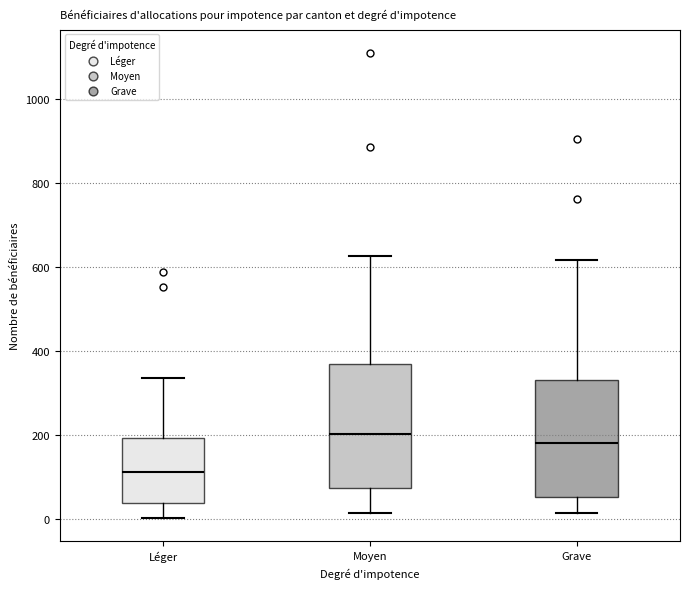

Where does the median line of the box for Léger sit on the y-axis? The values are not printed on the chart, so give them approximately, as read against the axis.

120